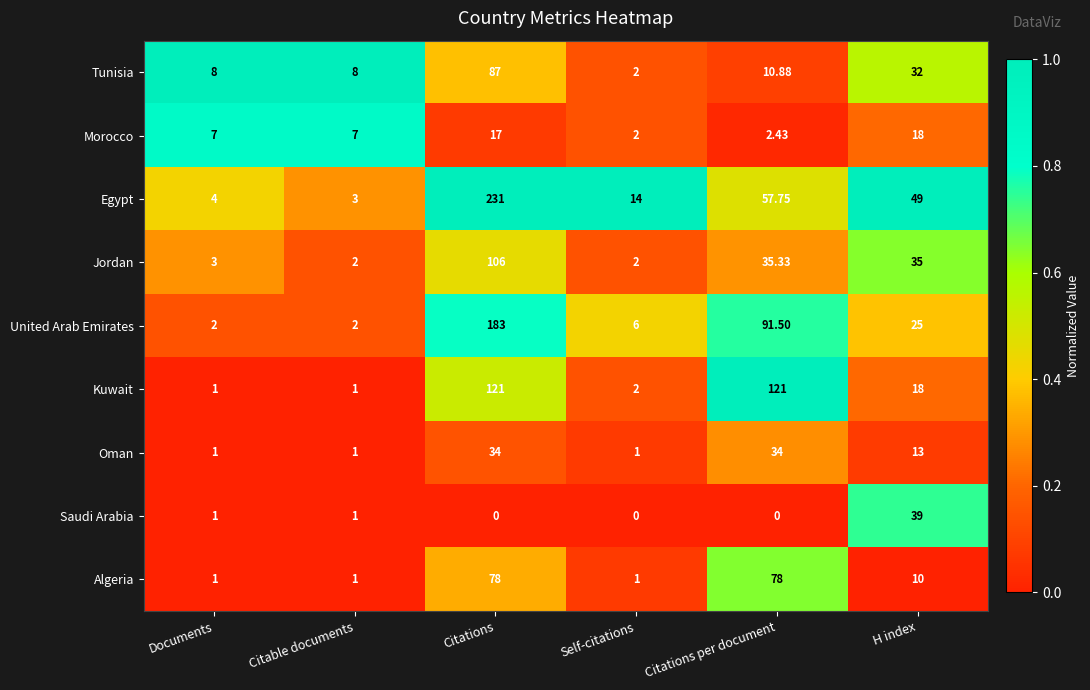

Where does the Algeria series first go above 10?

Citations